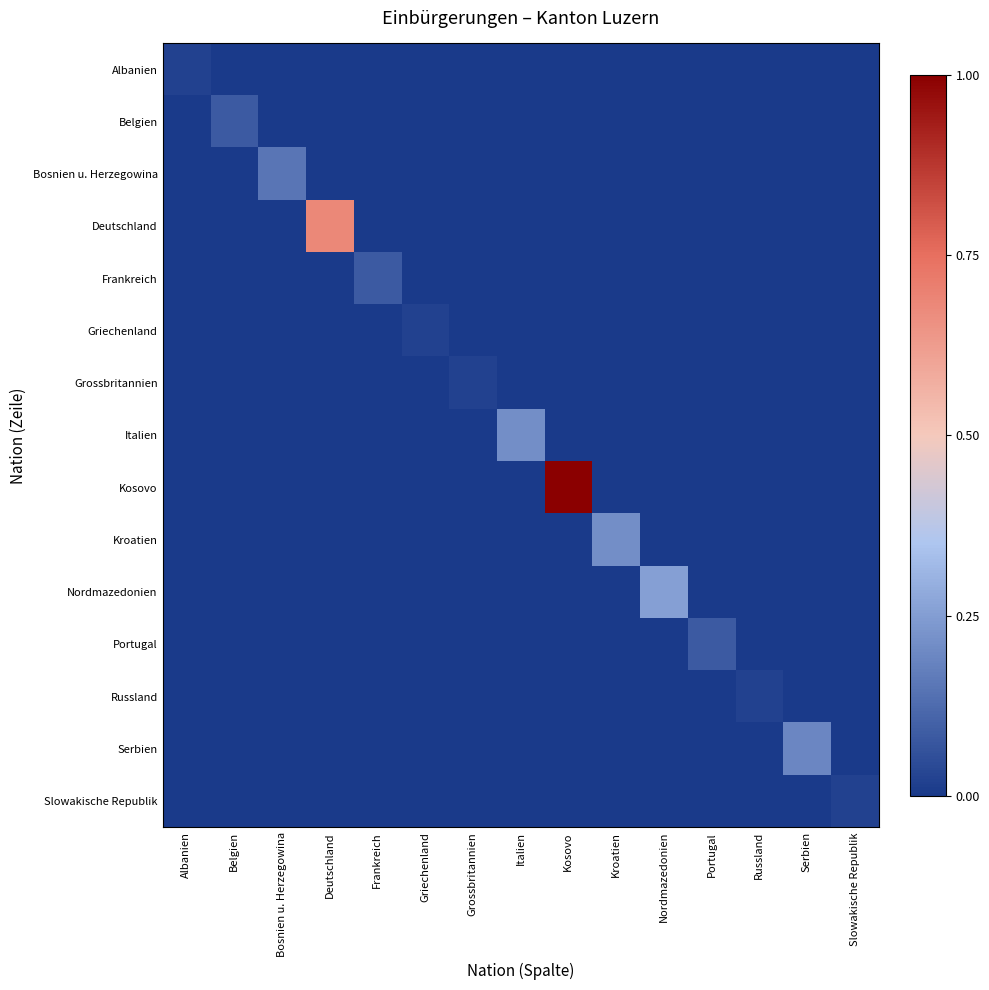

At which category is the sum across all series the highest?

Kosovo